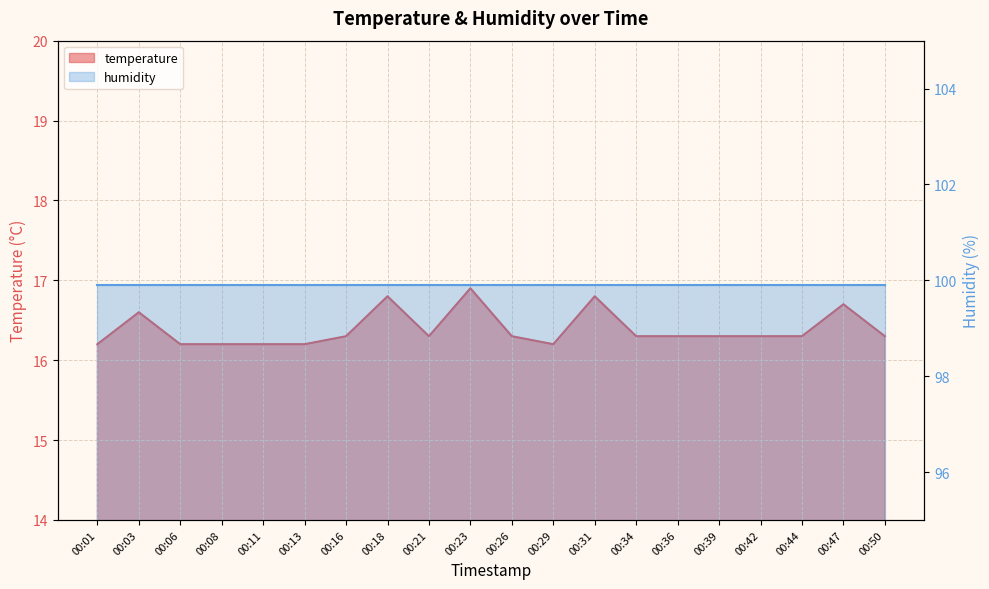

Reading left to right, transcribe all the data shown in this chart.

16.2	16.6	16.2	16.2	16.2	16.2	16.3	16.8	16.3	16.9	16.3	16.2	16.8	16.3	16.3	16.3	16.3	16.3	16.7	16.3